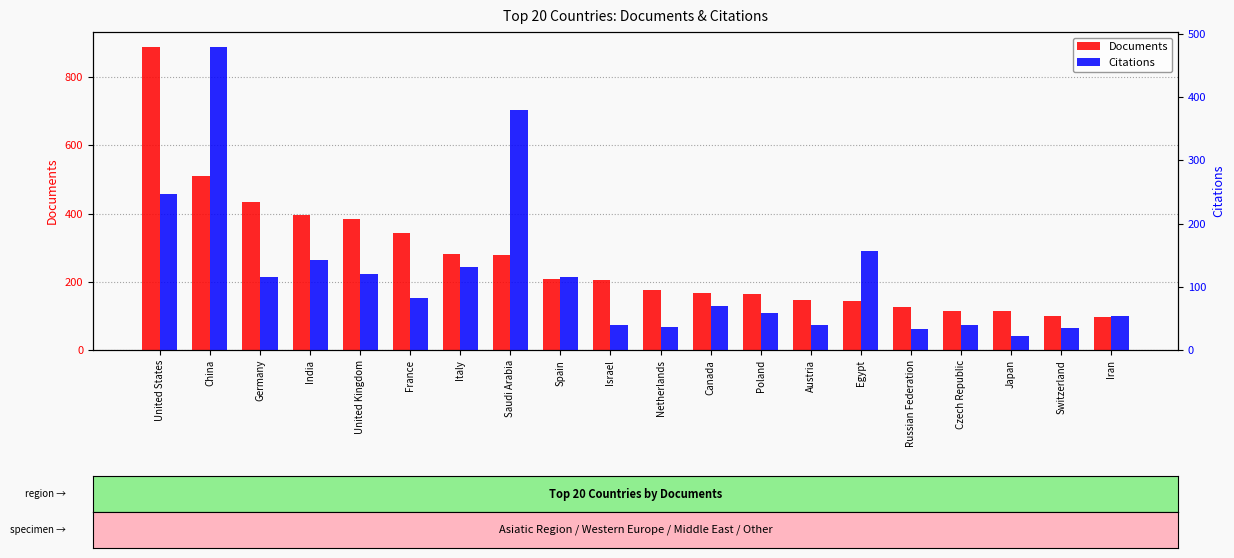

Are the bars grouped side by side (vs. stacked)?

Yes